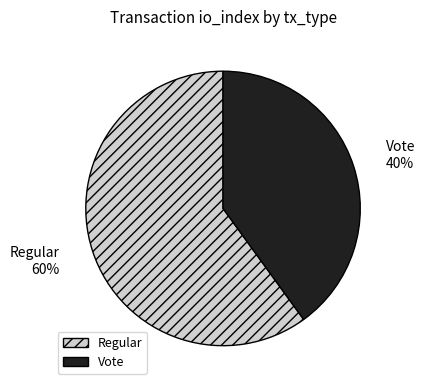

Which slice is the largest?

Regular